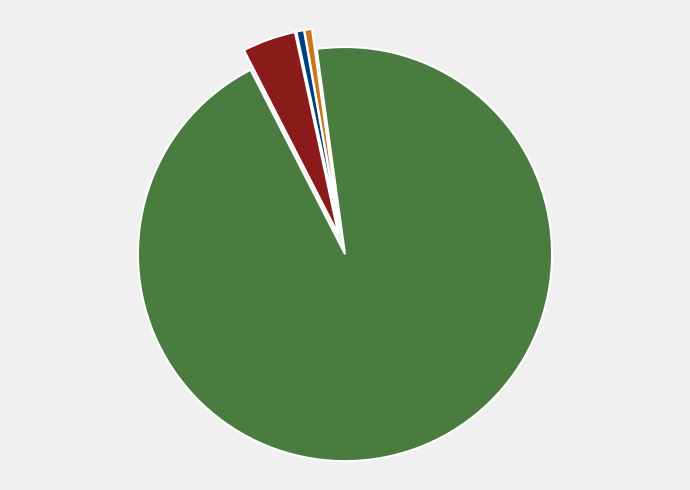

How many segments does this pie chart have?

4